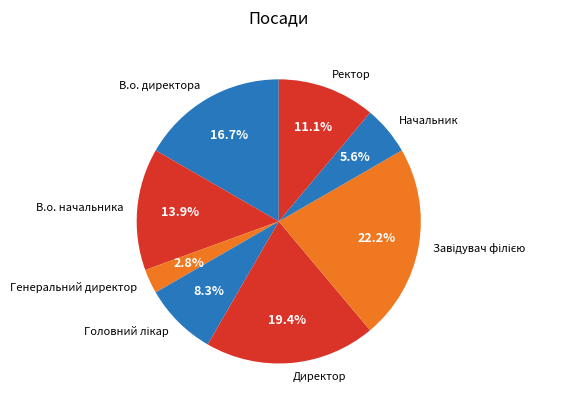

To the nearest percent, what is the difference between the largest and smallest slice percentages?

19%